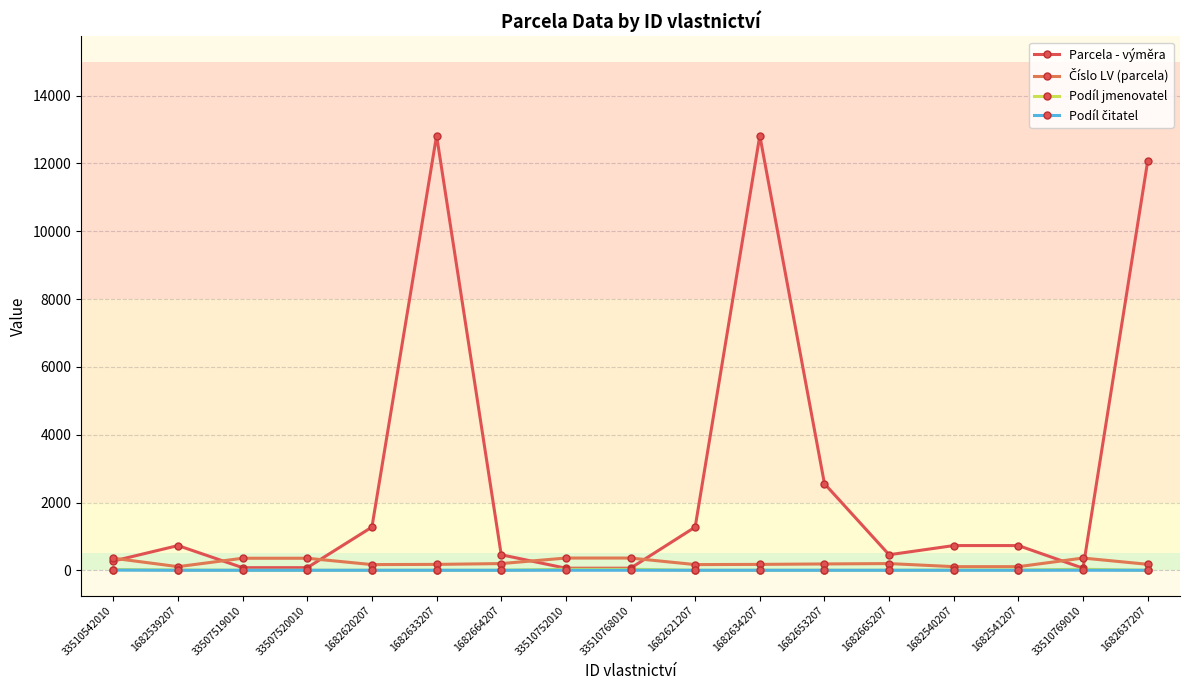

What is the average value of the Podíl jmenovatel series?

10